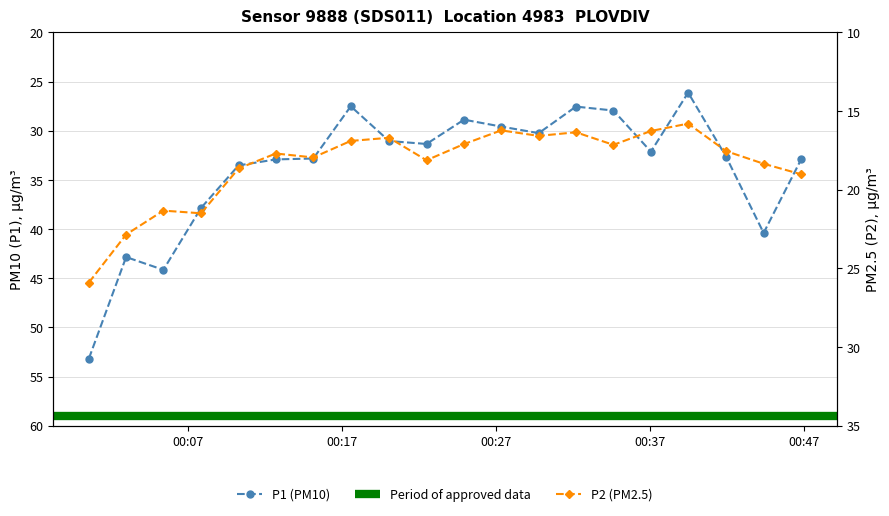

Reading left to right, list all the values displayed in this chart.

P1: 2023-12-29T00:00:34=53.2	2023-12-29T00:02:59=42.9	2023-12-29T00:05:24=44.1	2023-12-29T00:07:51=37.9	2023-12-29T00:10:17=33.5	2023-12-29T00:12:42=32.9	2023-12-29T00:15:08=32.8	2023-12-29T00:17:34=27.5	2023-12-29T00:20:03=31.1	2023-12-29T00:22:29=31.4	2023-12-29T00:24:55=28.9	2023-12-29T00:27:20=29.6	2023-12-29T00:29:46=30.2	2023-12-29T00:32:11=27.6	2023-12-29T00:34:37=27.9	2023-12-29T00:37:03=32.1	2023-12-29T00:39:28=26.1	2023-12-29T00:41:56=32.6	2023-12-29T00:44:22=40.4	2023-12-29T00:46:48=32.9
P2: 2023-12-29T00:00:34=25.9	2023-12-29T00:02:59=22.9	2023-12-29T00:05:24=21.3	2023-12-29T00:07:51=21.5	2023-12-29T00:10:17=18.6	2023-12-29T00:12:42=17.7	2023-12-29T00:15:08=17.9	2023-12-29T00:17:34=16.9	2023-12-29T00:20:03=16.7	2023-12-29T00:22:29=18.1	2023-12-29T00:24:55=17.1	2023-12-29T00:27:20=16.2	2023-12-29T00:29:46=16.6	2023-12-29T00:32:11=16.4	2023-12-29T00:34:37=17.1	2023-12-29T00:37:03=16.3	2023-12-29T00:39:28=15.8	2023-12-29T00:41:56=17.6	2023-12-29T00:44:22=18.4	2023-12-29T00:46:48=19.0